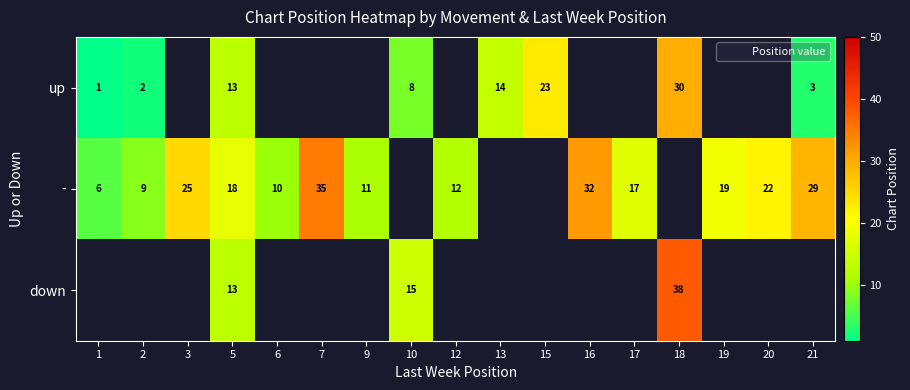

What is the maximum value shown in the chart?

38.0